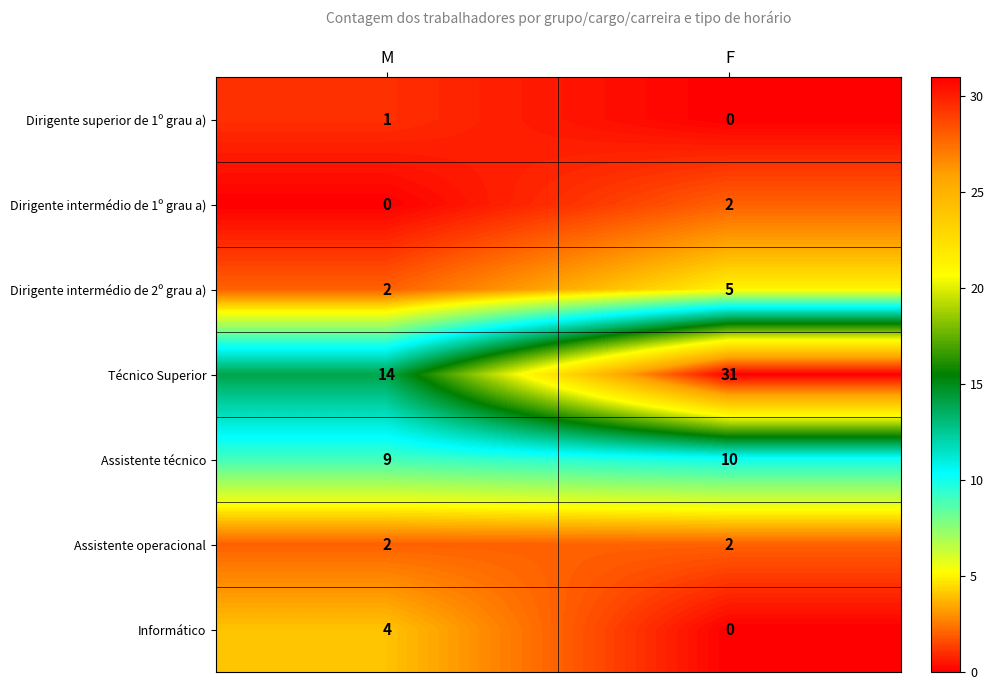

Reading right to left, list all the values displayed in this chart.

Dirigente superior de 1º grau a): 0	1
Dirigente intermédio de 1º grau a): 2	0
Dirigente intermédio de 2º grau a): 5	2
Técnico Superior: 31	14
Assistente técnico: 10	9
Assistente operacional: 2	2
Informático: 0	4